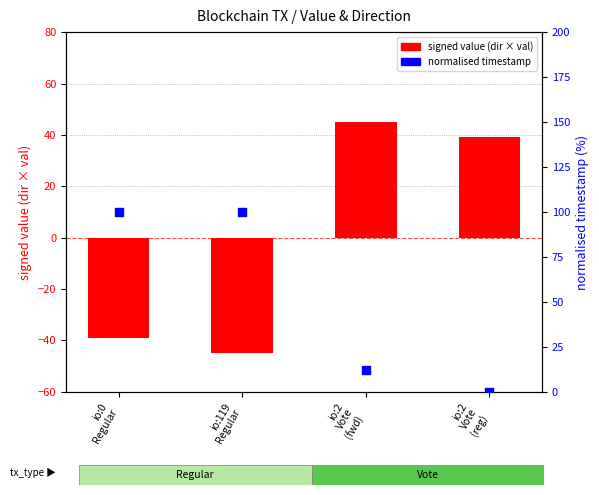

Which series has the widest spread of Y values?

normalised timestamp